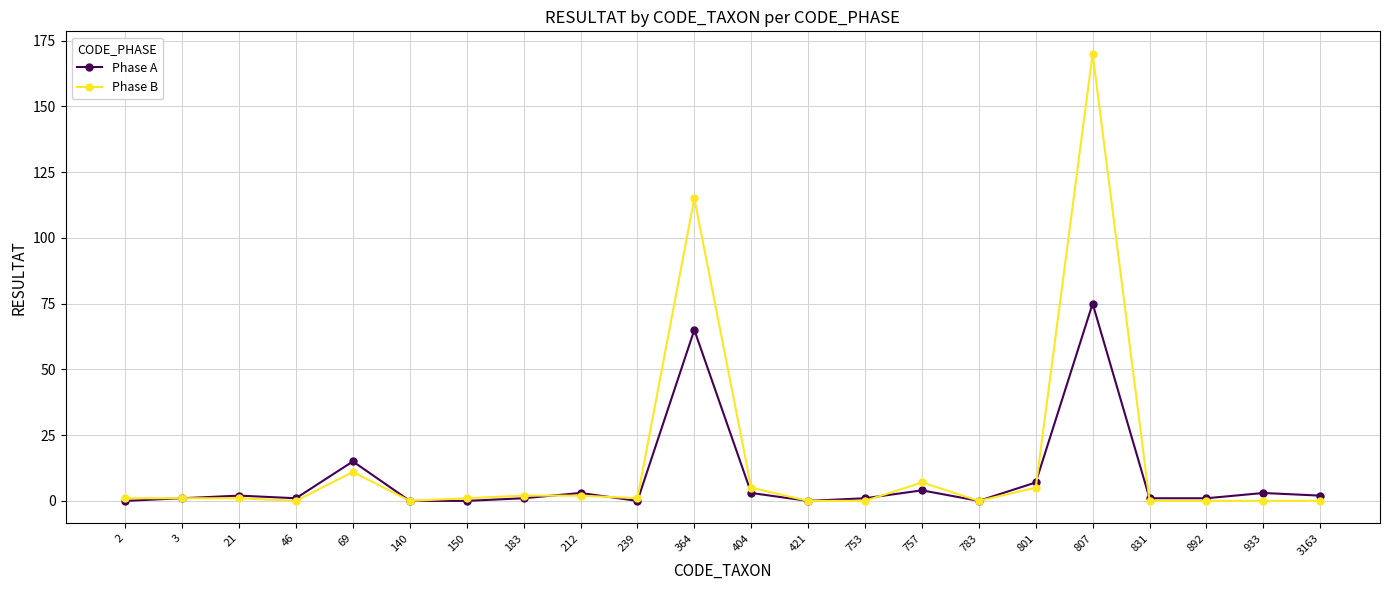

True or false: Phase B has a value of -54 at 3163.

False